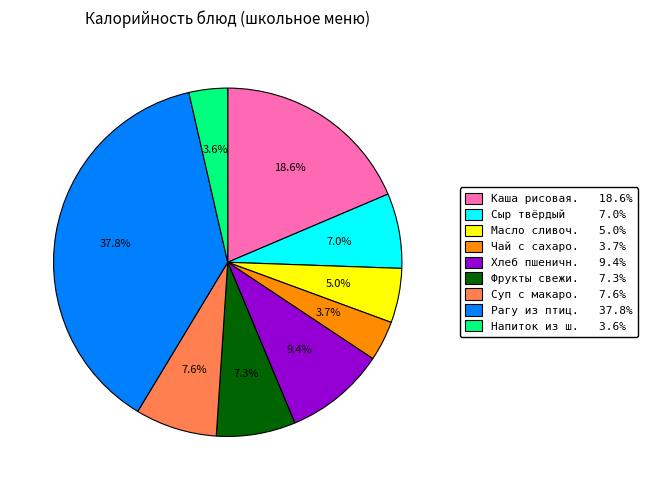

Is there any slice that represents more than half of the pie?

No